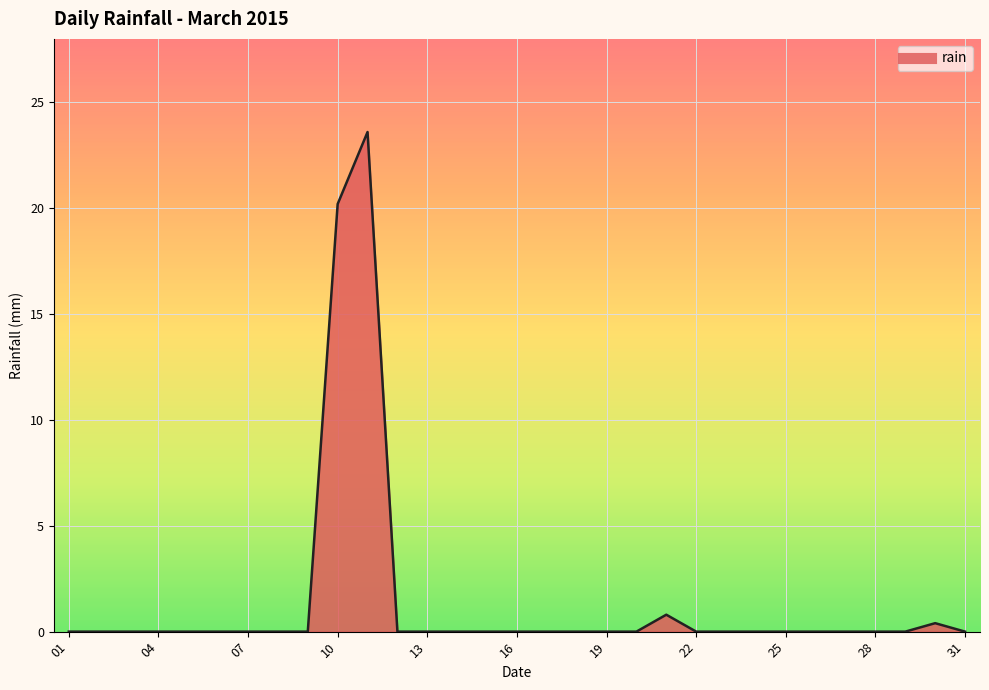

Reading left to right, extract all data points from this chart.

0.0	0.0	0.0	0.0	0.0	0.0	0.0	0.0	0.0	20.2	23.6	0.0	0.0	0.0	0.0	0.0	0.0	0.0	0.0	0.0	0.8	0.0	0.0	0.0	0.0	0.0	0.0	0.0	0.0	0.4	0.0